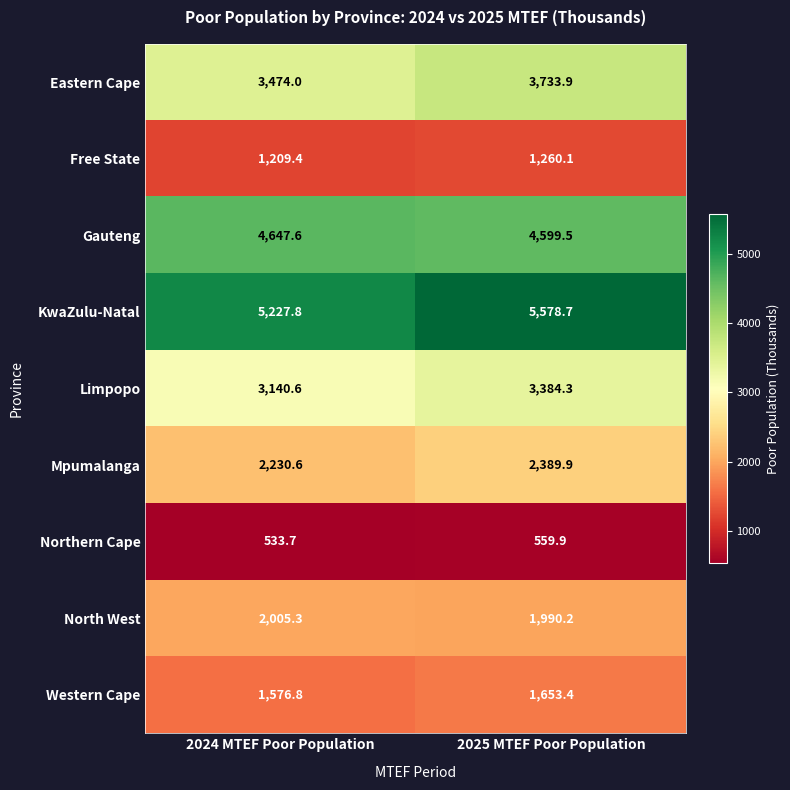

True or false: North West has a value of 1990.2 at 2025 MTEF Poor Population.

True